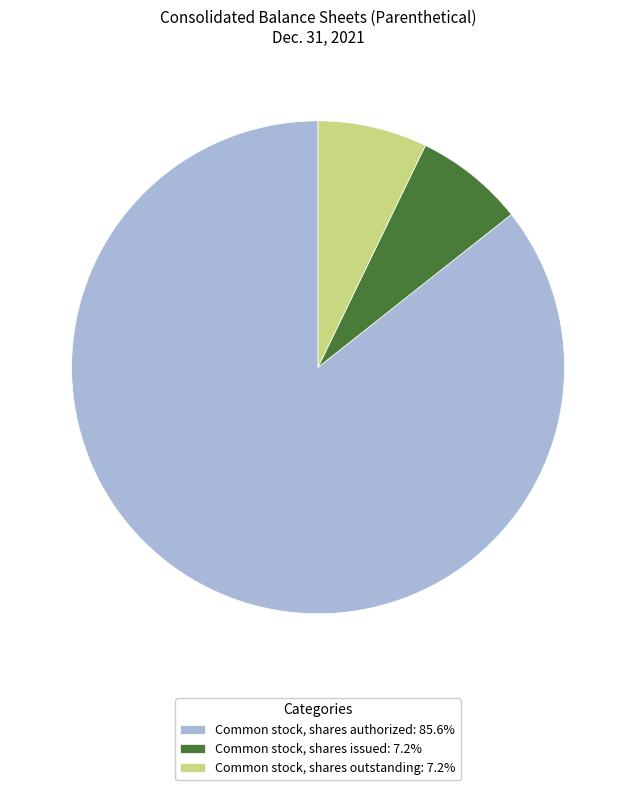

How many slices are in this pie chart?

3